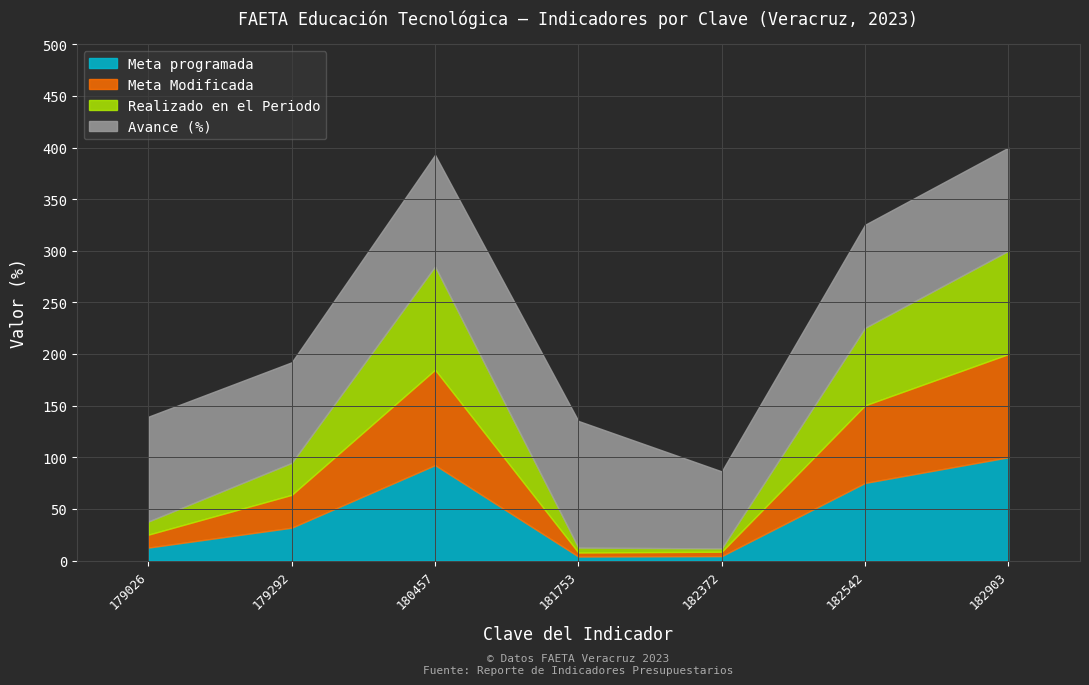

The Meta programada series shows 2.0 at 182372. True or false?

False